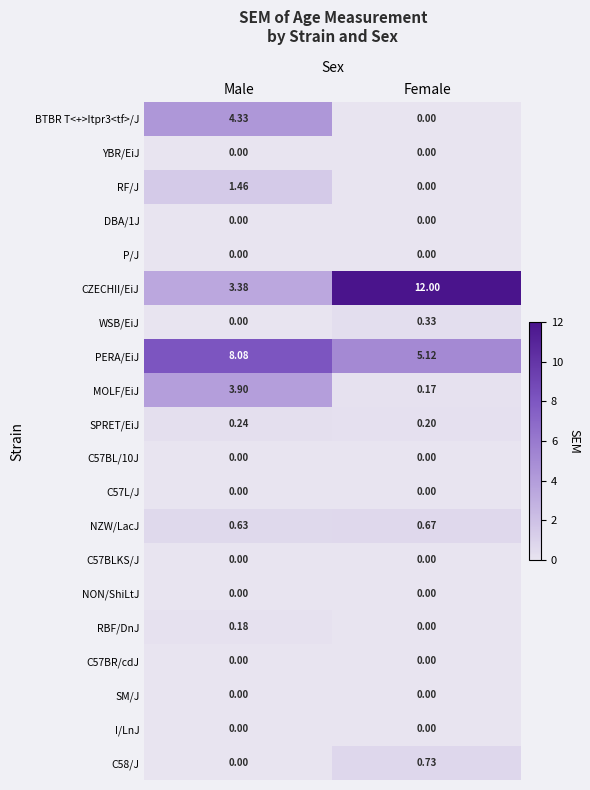

Is the value of C57L/J at Male greater than the value of NZW/LacJ at Male?

No